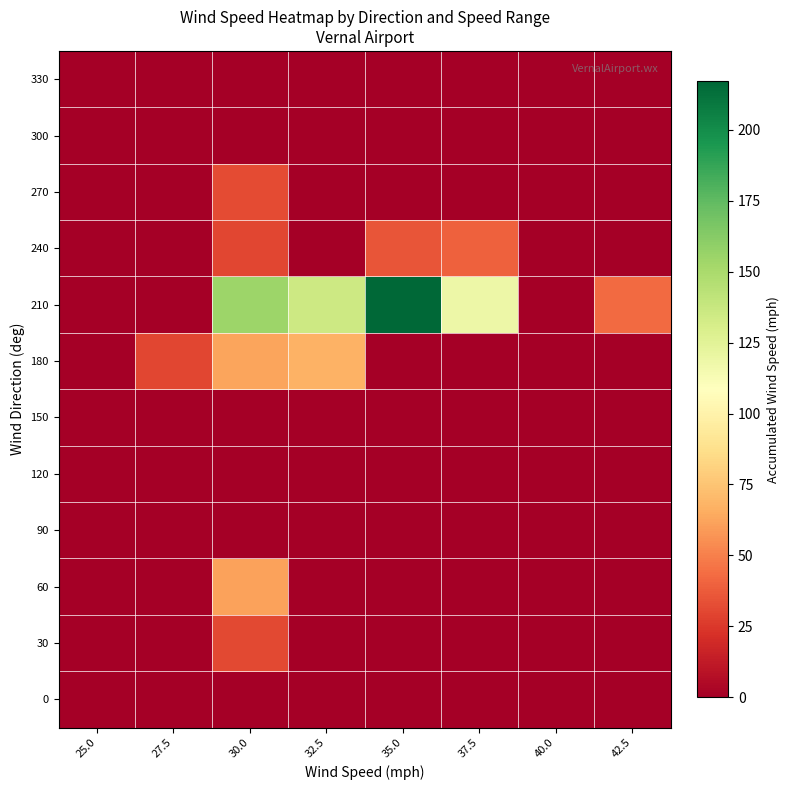

Between 35.0 and 42.5, which series saw the biggest shift?

210